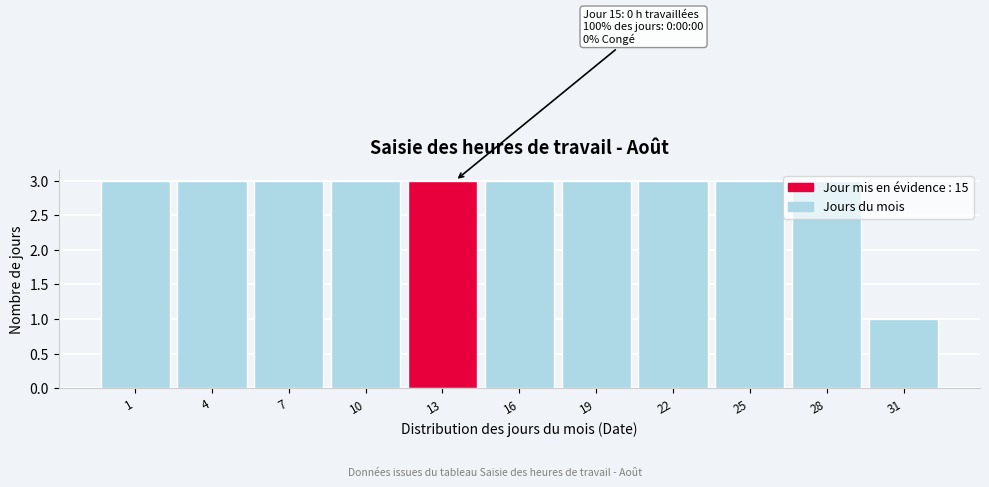

Which category has the lowest value across all series?

31